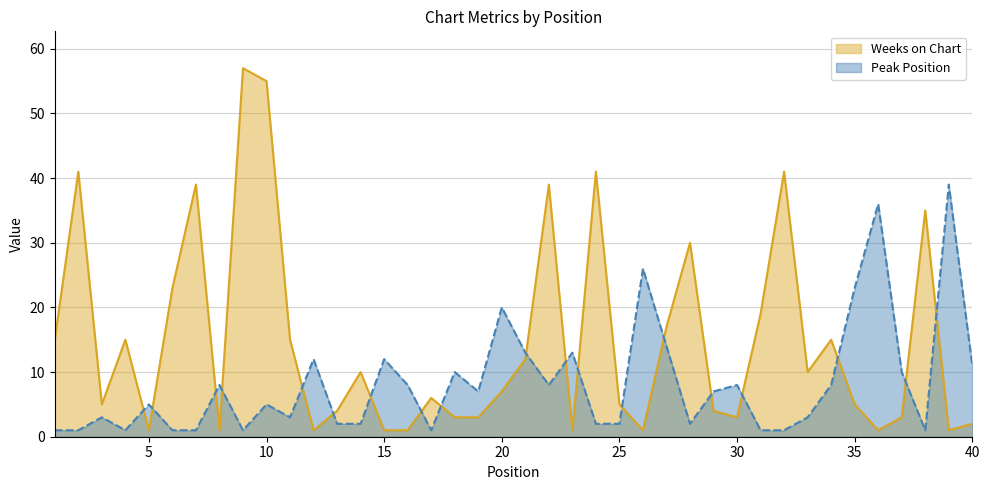

List the labels in order of Weeks on Chart value, smallest first.

5, 8, 12, 15, 16, 23, 26, 36, 39, 40, 18, 19, 30, 37, 13, 29, 3, 25, 35, 17, 20, 14, 33, 21, 1, 4, 11, 34, 27, 31, 6, 28, 38, 7, 22, 2, 24, 32, 10, 9